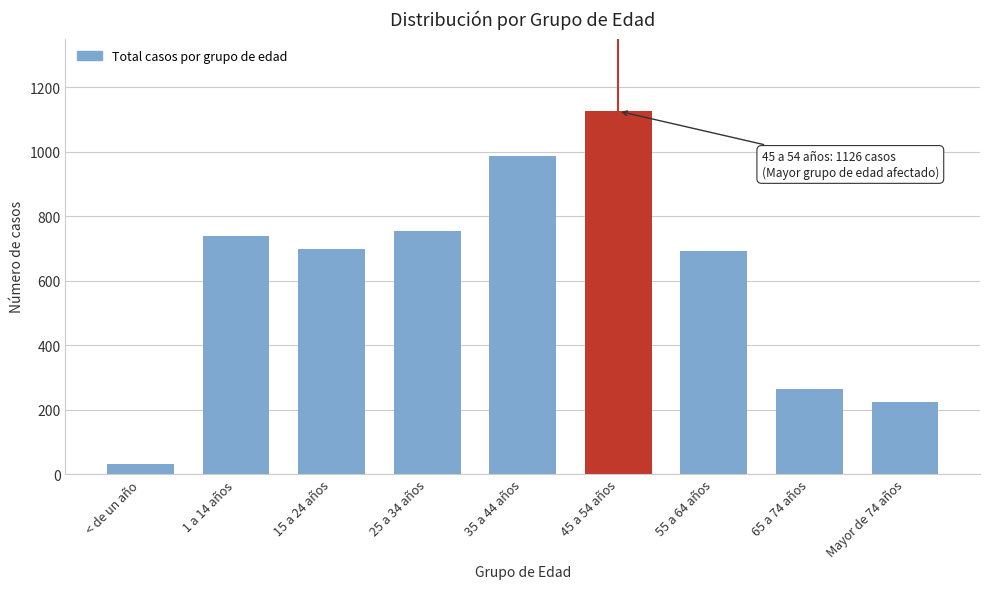

Reading left to right, list all the values displayed in this chart.

33	738	698	753	986	1126	692	265	225